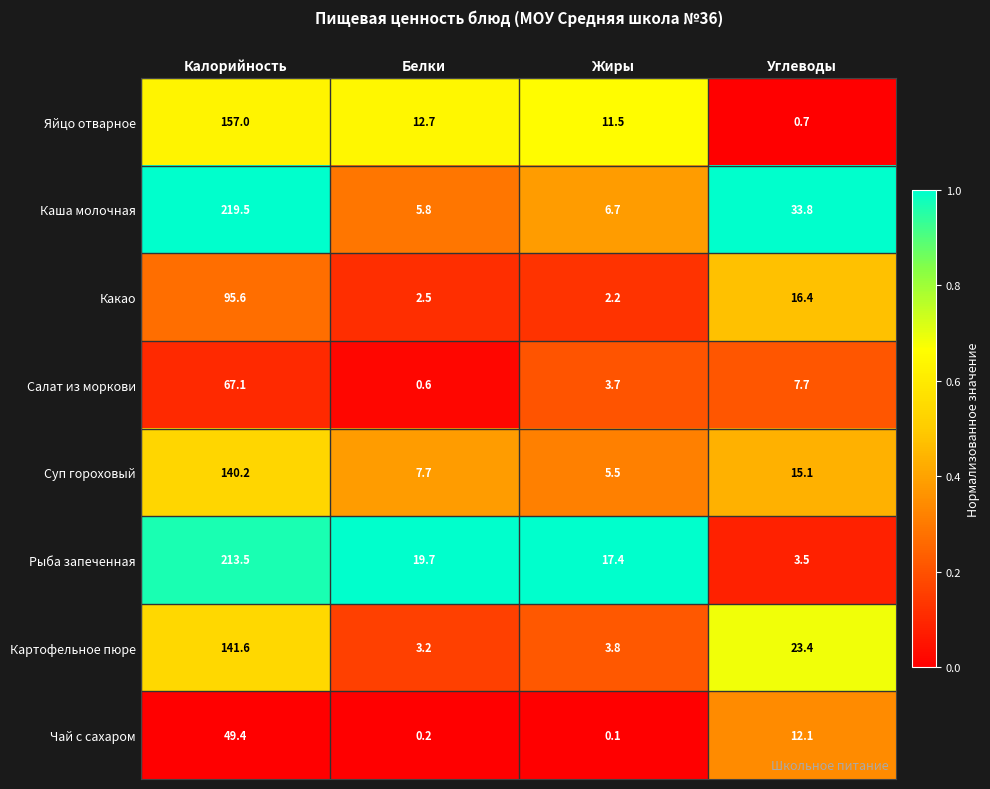

What is the spread (max minus min) of values at Углеводы?

33.1